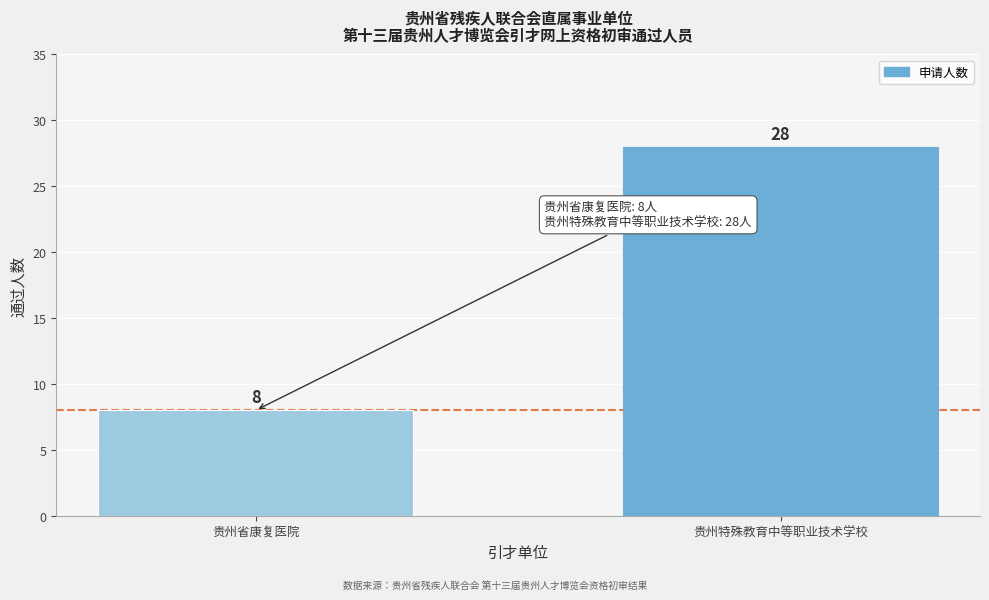

Reading left to right, transcribe all the data shown in this chart.

贵州省康复医院=8	贵州特殊教育中等职业技术学校=28